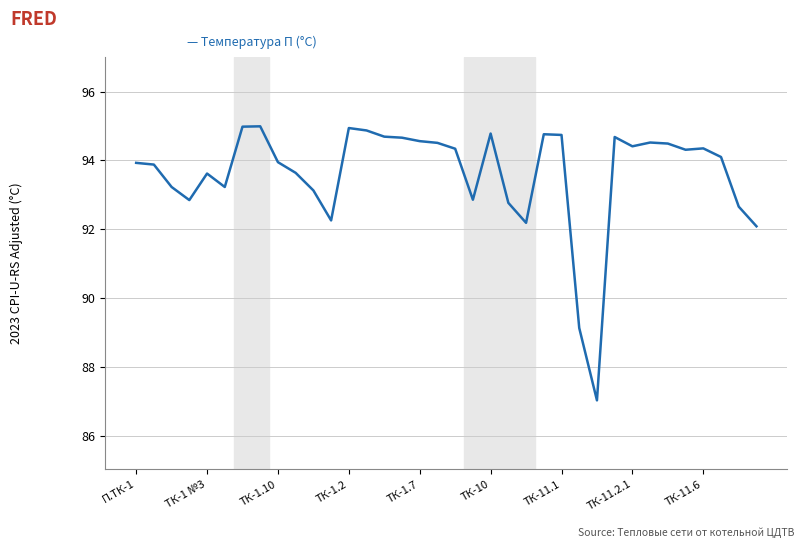

What is the smallest value displayed?

87.0